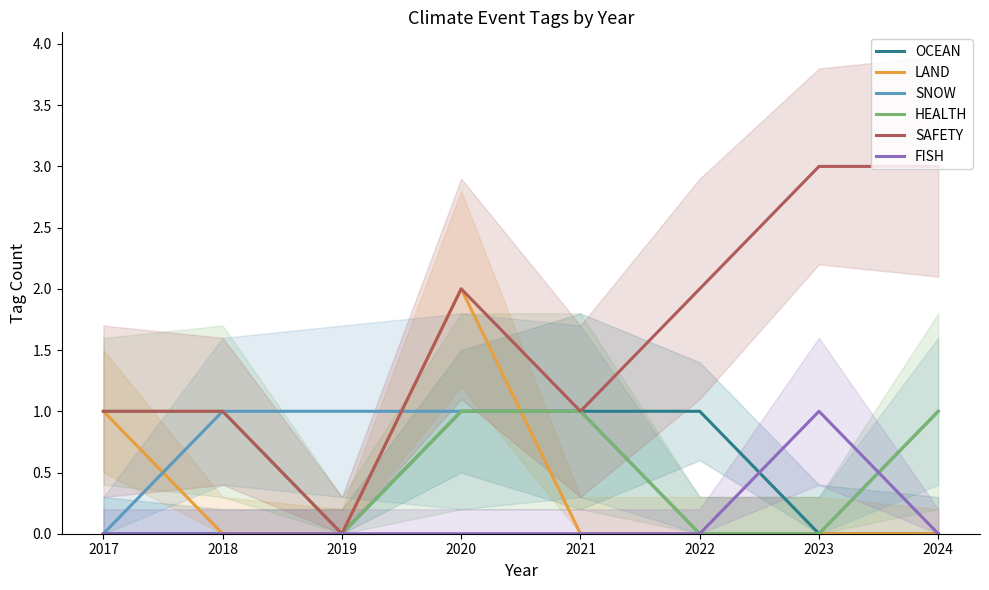

True or false: OCEAN and SNOW intersect in this chart.

False